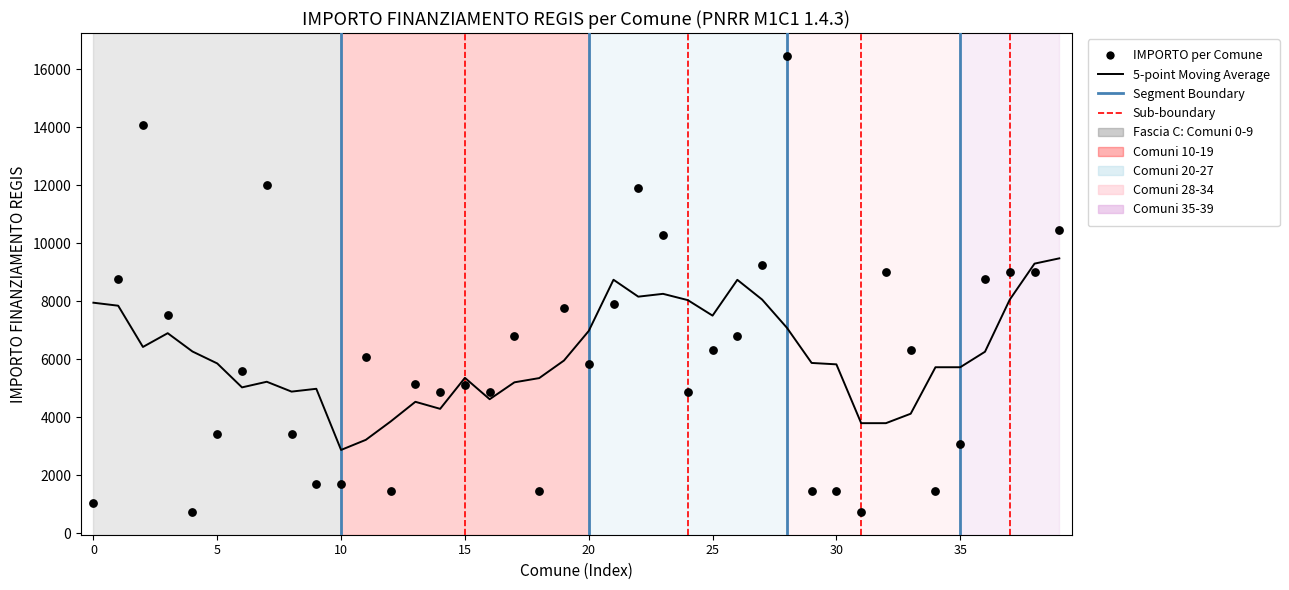

Which series has the widest spread of Y values?

IMPORTO per Comune